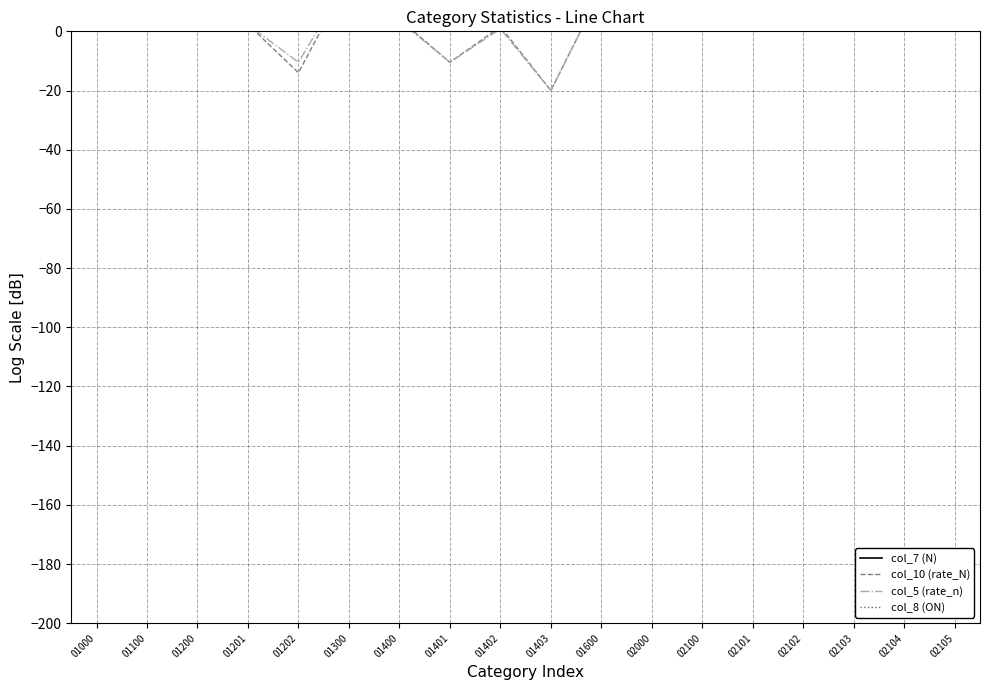

Is the value of col_5 (rate_n) at 02103 greater than the value of col_7 (N) at 01402?

No